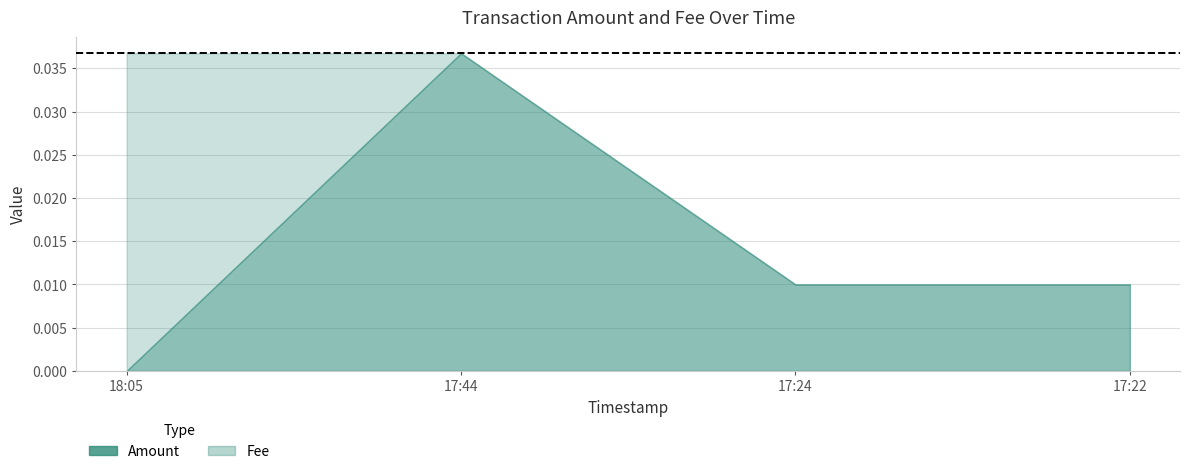

Is the value of Fee at 2018-12-14 18:05:41 greater than the value of Amount at 2018-12-14 17:24:32?

Yes